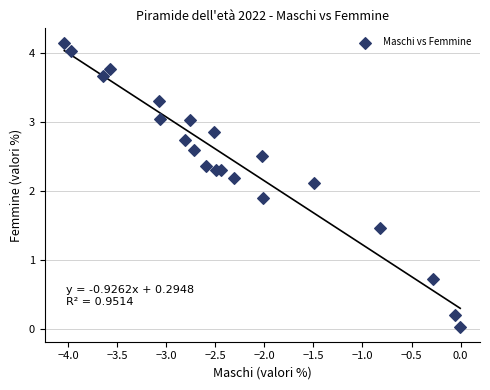

What is the range of X values (max minus min)?

4.0